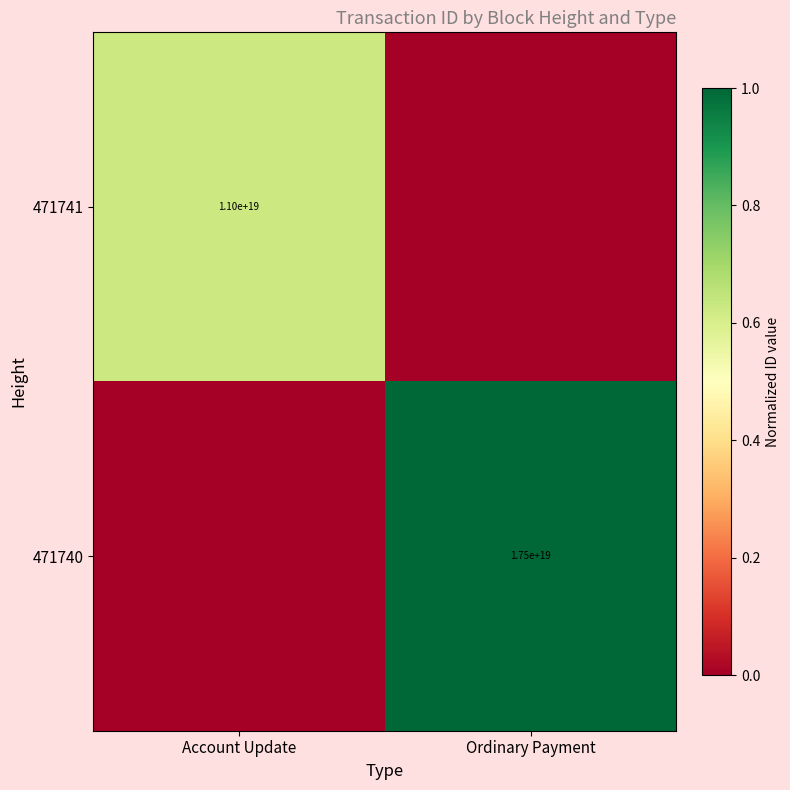

Is it true that 471740 equals 17500000000000000000 at Ordinary Payment?

True